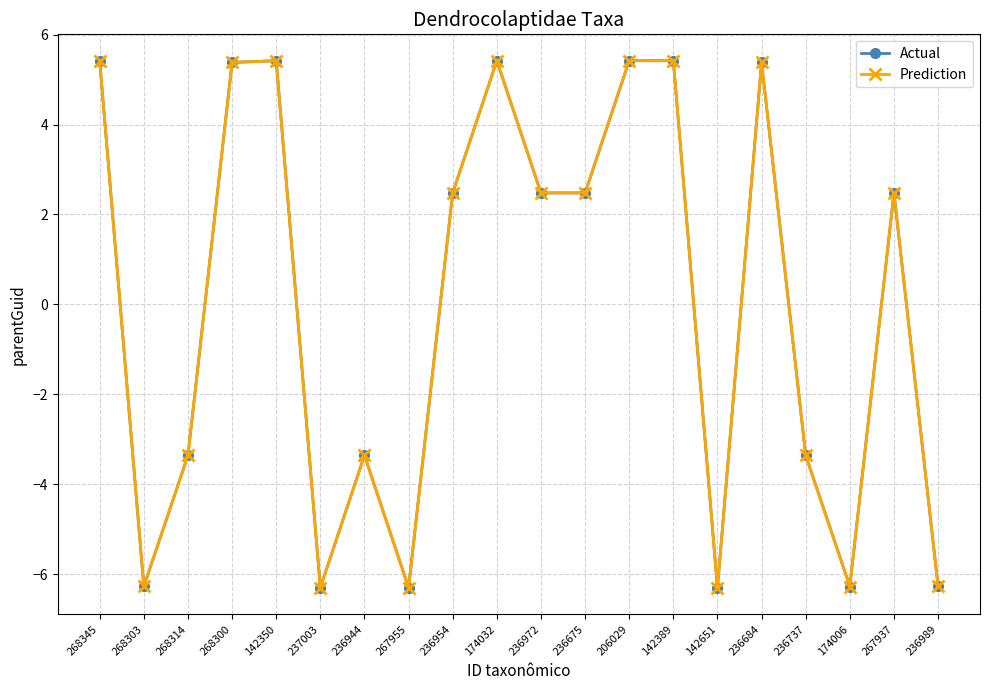

What is the total value across all series at 268303?

-12.5